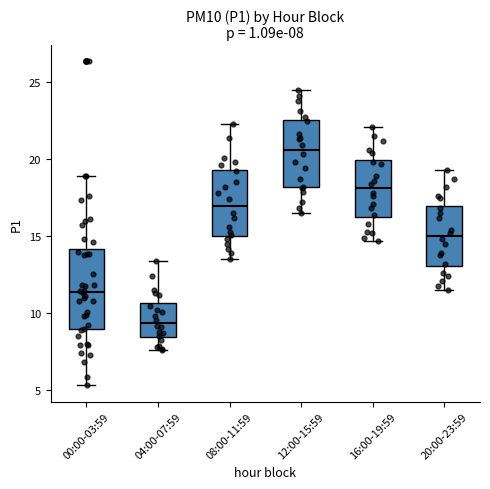

Comparing the boxes themselves (not the whiskers), which one is the tallest?

00:00-03:59